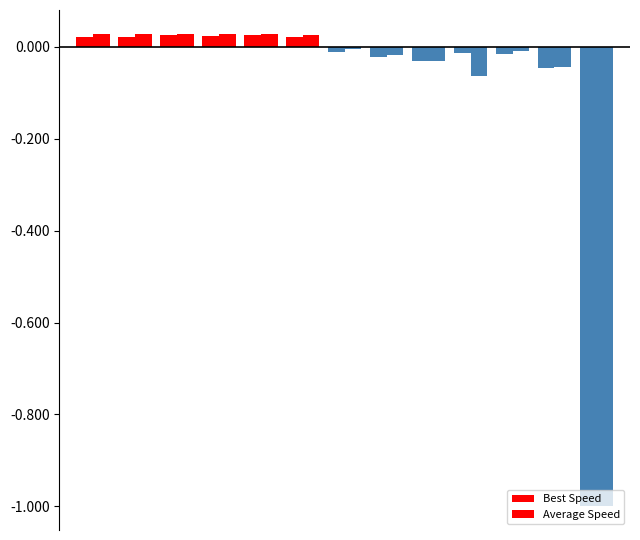

How many positive values does the Average Speed series have?

6